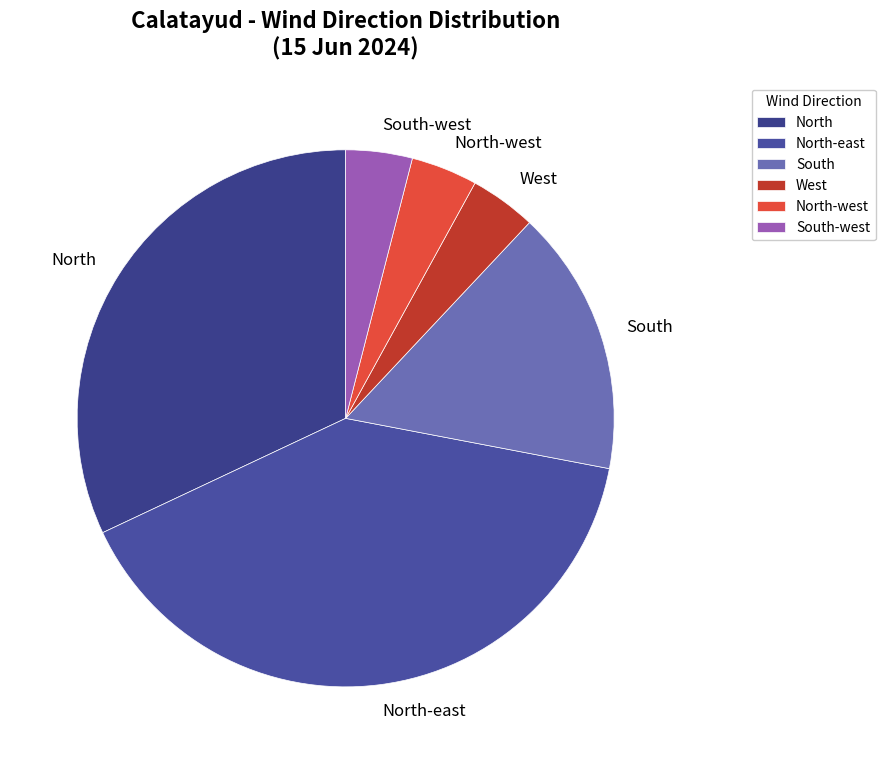

Does any single category account for the majority?

No